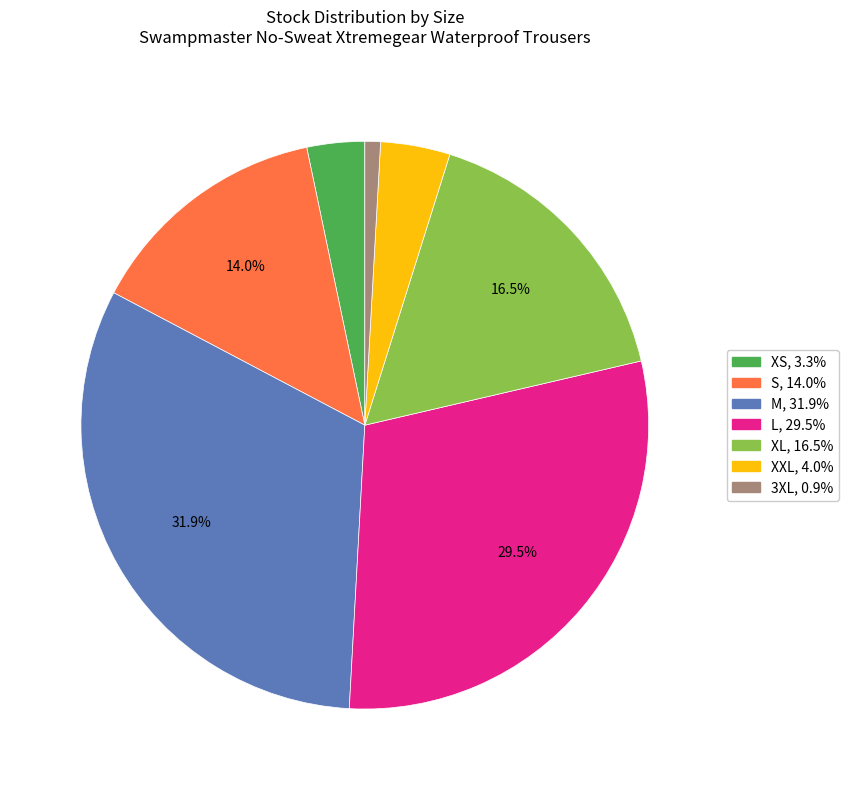

To the nearest percent, what is the average slice percentage?

14%